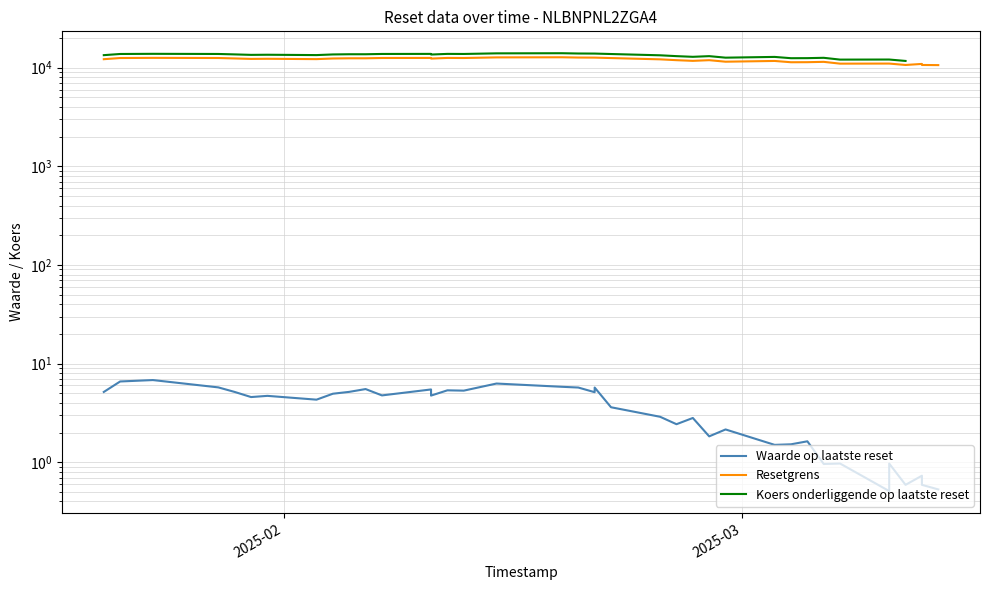

Is the value of Koers onderliggende op laatste reset at 2025-02 greater than the value of Resetgrens at 24?

Yes